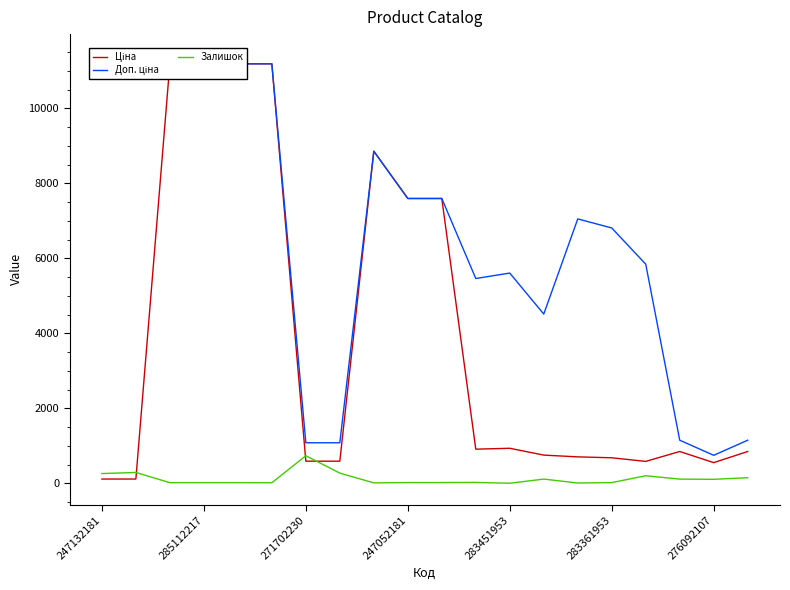

In Залишок, how many points are lower than both neighbors (excluding endpoints)?

5